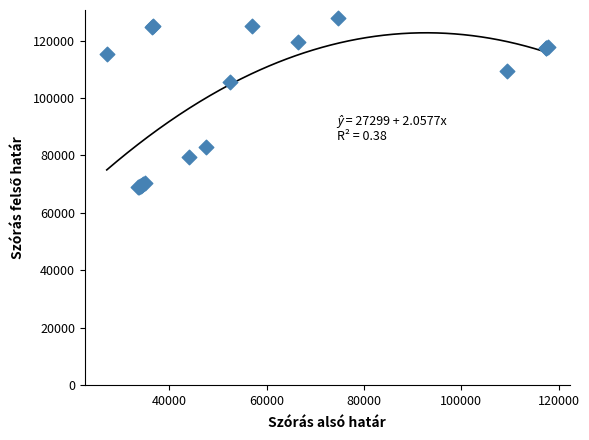

What Y value in the scatter plot is closest to 98302?

105550